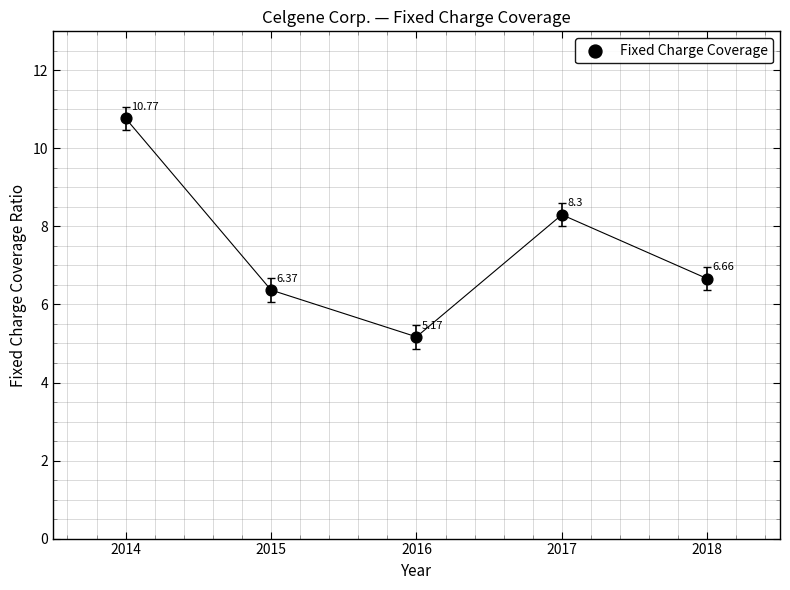

What is the average X value?

2016.0